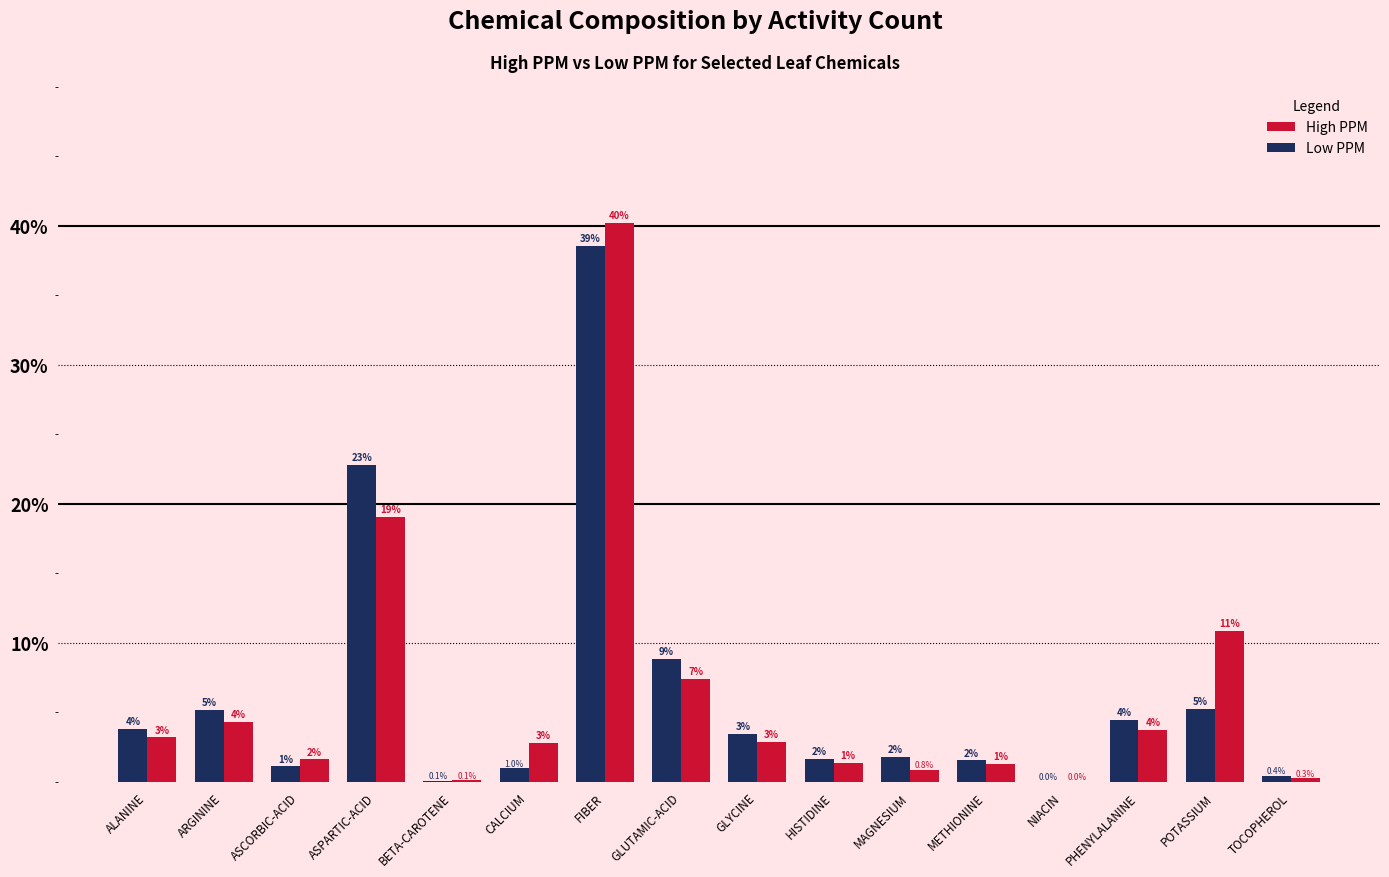

Rank the categories by Low PPM value from highest to lowest.

FIBER, ASPARTIC-ACID, GLUTAMIC-ACID, POTASSIUM, ARGININE, PHENYLALANINE, ALANINE, GLYCINE, MAGNESIUM, HISTIDINE, METHIONINE, ASCORBIC-ACID, CALCIUM, TOCOPHEROL, BETA-CAROTENE, NIACIN